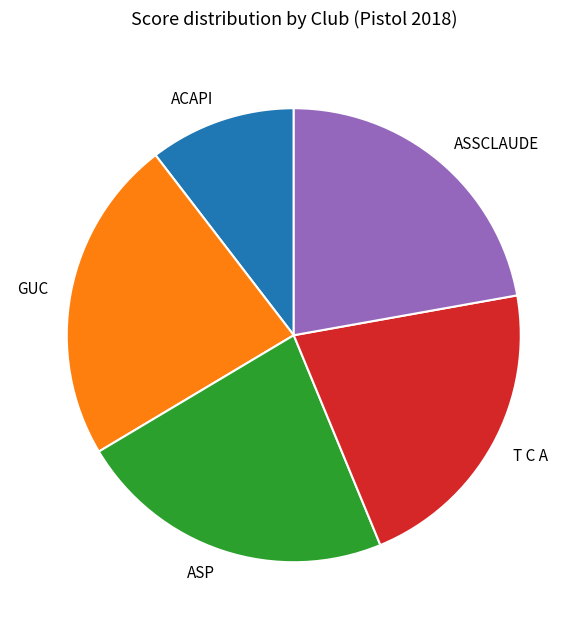

Which category has the smallest portion of the pie?

ACAPI